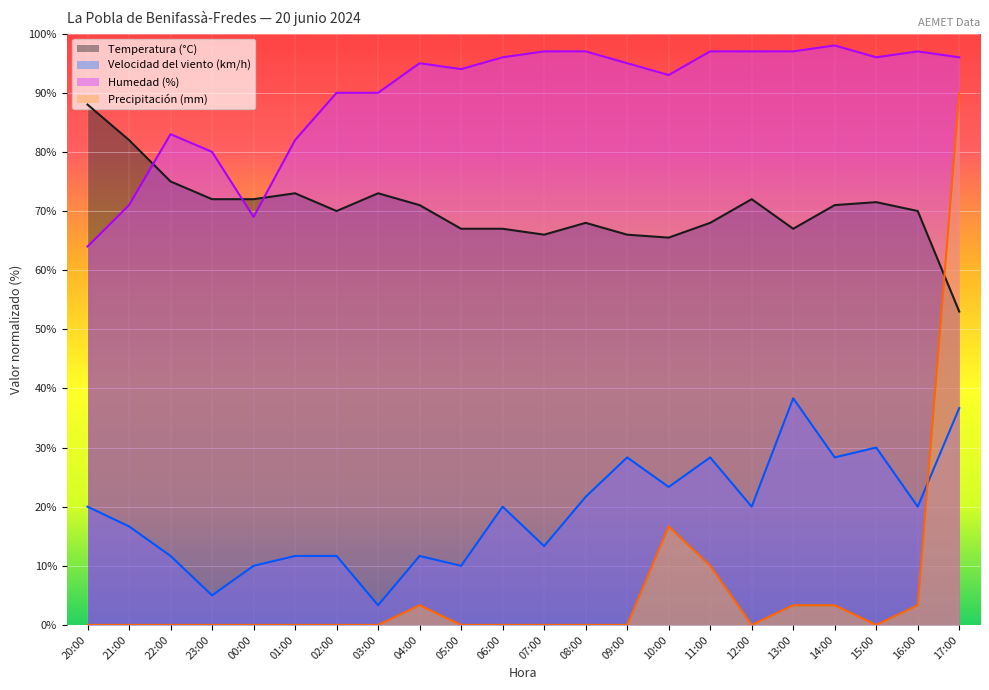

Reading left to right, what are all the values shown in this chart?

Temperatura (°C): 20:00=88.0	21:00=82.0	22:00=75.0	23:00=72.0	00:00=72.0	01:00=73.0	02:00=70.0	03:00=73.0	04:00=71.0	05:00=67.0	06:00=67.0	07:00=66.0	08:00=68.0	09:00=66.0	10:00=65.5	11:00=68.0	12:00=72.0	13:00=67.0	14:00=71.0	15:00=71.5	16:00=70.0	17:00=53.0
Velocidad del viento (km/h): 20:00=20.0	21:00=16.7	22:00=11.7	23:00=5.0	00:00=10.0	01:00=11.7	02:00=11.7	03:00=3.3	04:00=11.7	05:00=10.0	06:00=20.0	07:00=13.3	08:00=21.7	09:00=28.3	10:00=23.3	11:00=28.3	12:00=20.0	13:00=38.3	14:00=28.3	15:00=30.0	16:00=20.0	17:00=36.7
Humedad (%): 20:00=64.0	21:00=71.0	22:00=83.0	23:00=80.0	00:00=69.0	01:00=82.0	02:00=90.0	03:00=90.0	04:00=95.0	05:00=94.0	06:00=96.0	07:00=97.0	08:00=97.0	09:00=95.0	10:00=93.0	11:00=97.0	12:00=97.0	13:00=97.0	14:00=98.0	15:00=96.0	16:00=97.0	17:00=96.0
Precipitación (mm): 20:00=0.0	21:00=0.0	22:00=0.0	23:00=0.0	00:00=0.0	01:00=0.0	02:00=0.0	03:00=0.0	04:00=3.3	05:00=0.0	06:00=0.0	07:00=0.0	08:00=0.0	09:00=0.0	10:00=16.7	11:00=10.0	12:00=0.0	13:00=3.3	14:00=3.3	15:00=0.0	16:00=3.3	17:00=90.0